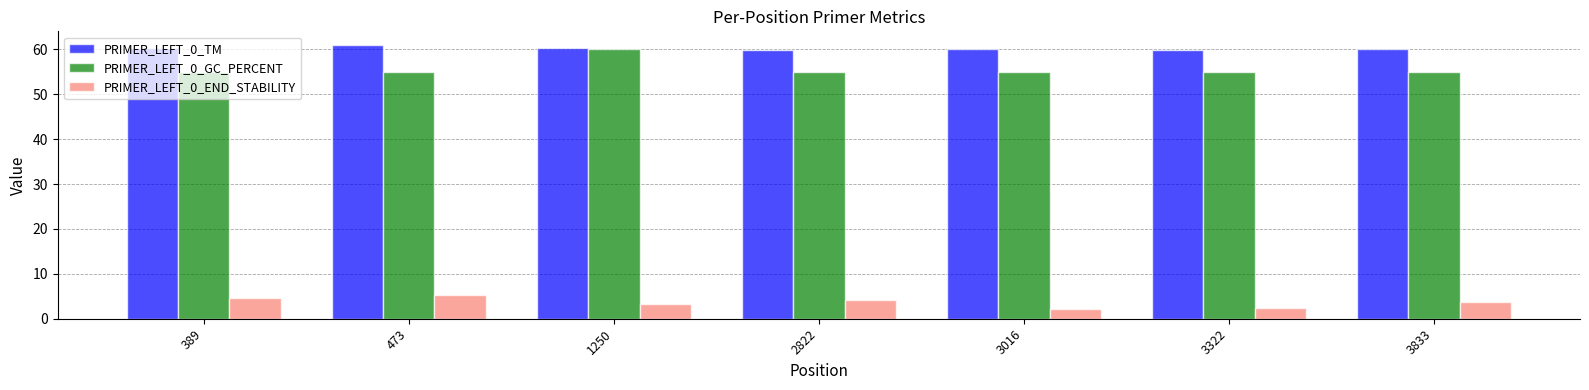

What is the value of the PRIMER_LEFT_0_GC_PERCENT bar at the 3rd from the left?

60.0